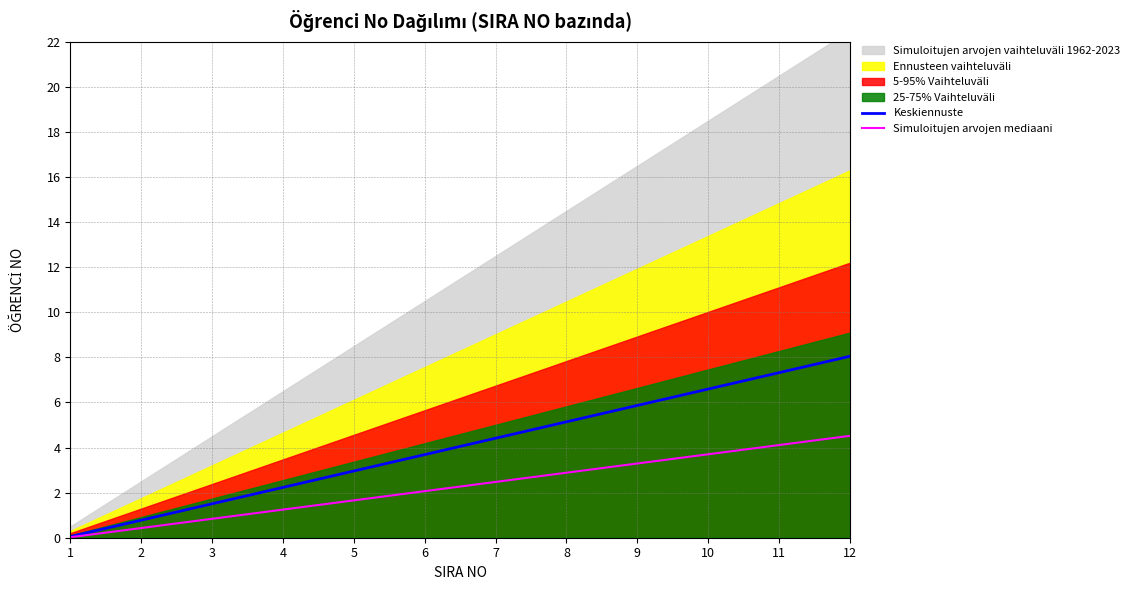

What is the total value across all series at 7?

6.9